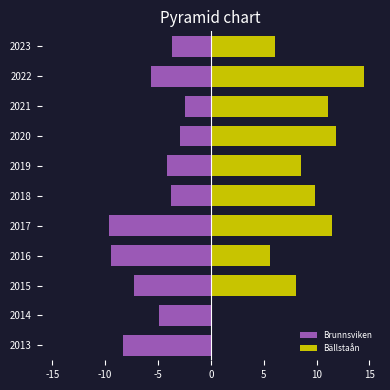

What is the difference between the second highest and second lowest values in the Bällstaån series?

11.8